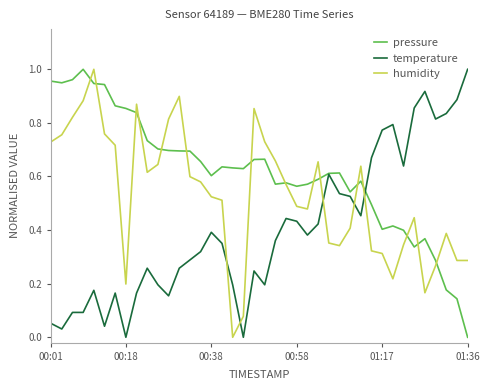

Rank the series by their average value, from lowest to highest.

temperature, humidity, pressure